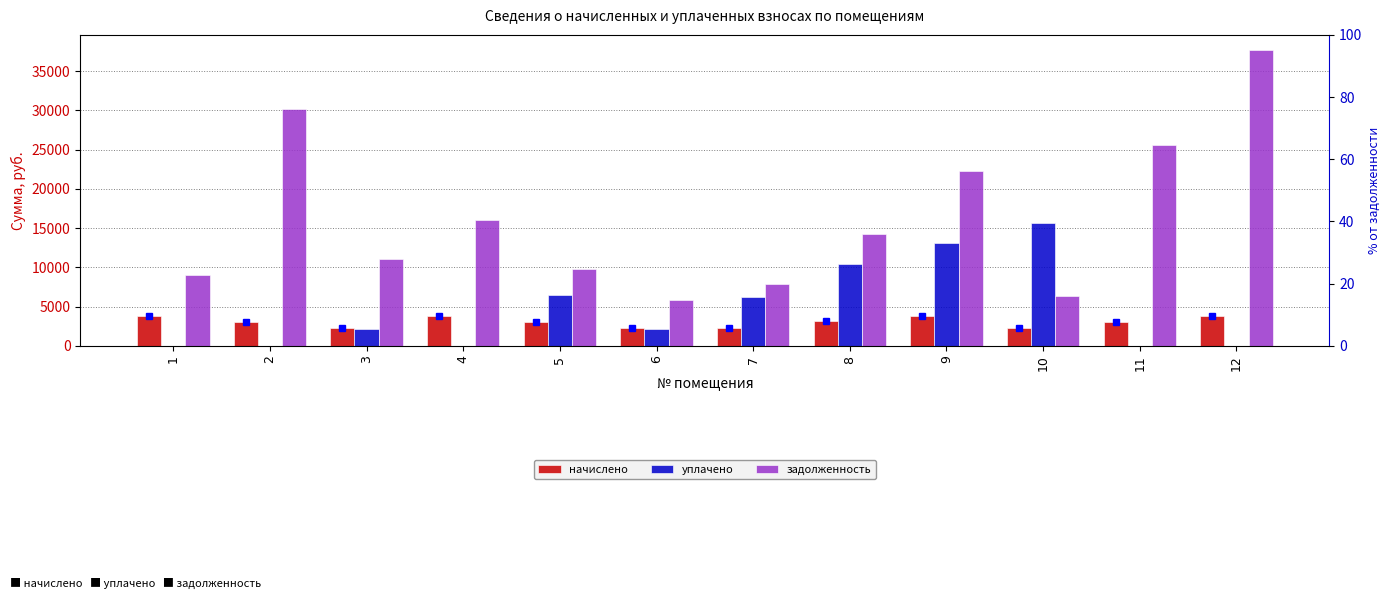

What is the difference between the highest and lowest values at 2?

30191.0